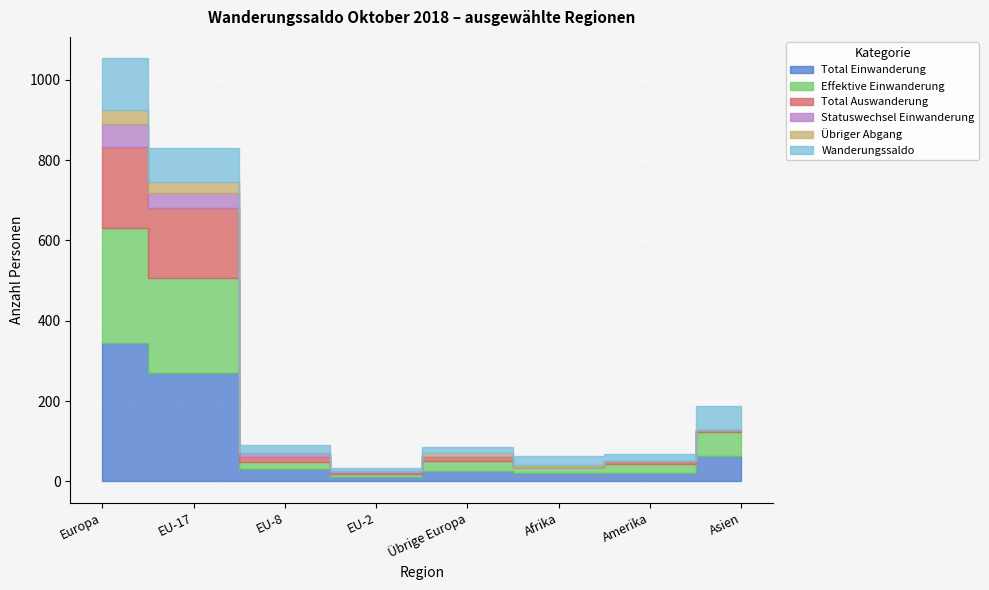

Which series has the largest range (max minus min)?

Total Einwanderung